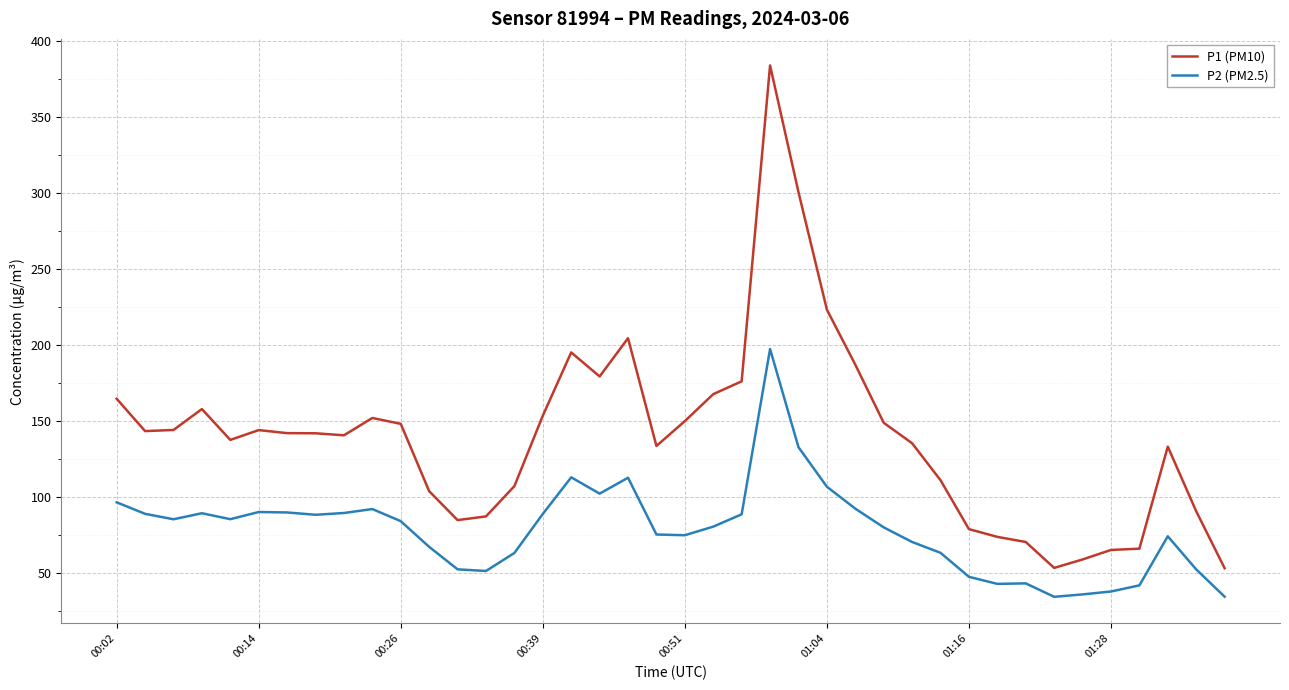

What is the lowest value of the P1 (PM10) series?

53.0